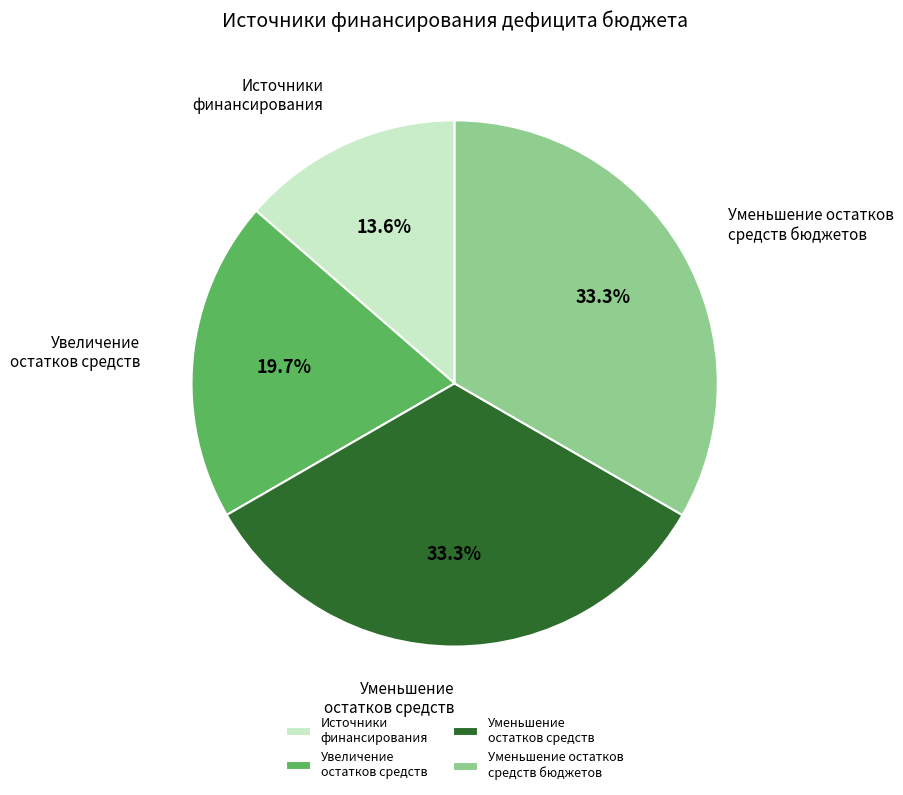

What portion of the pie excludes Источники финансирования?

86.4%